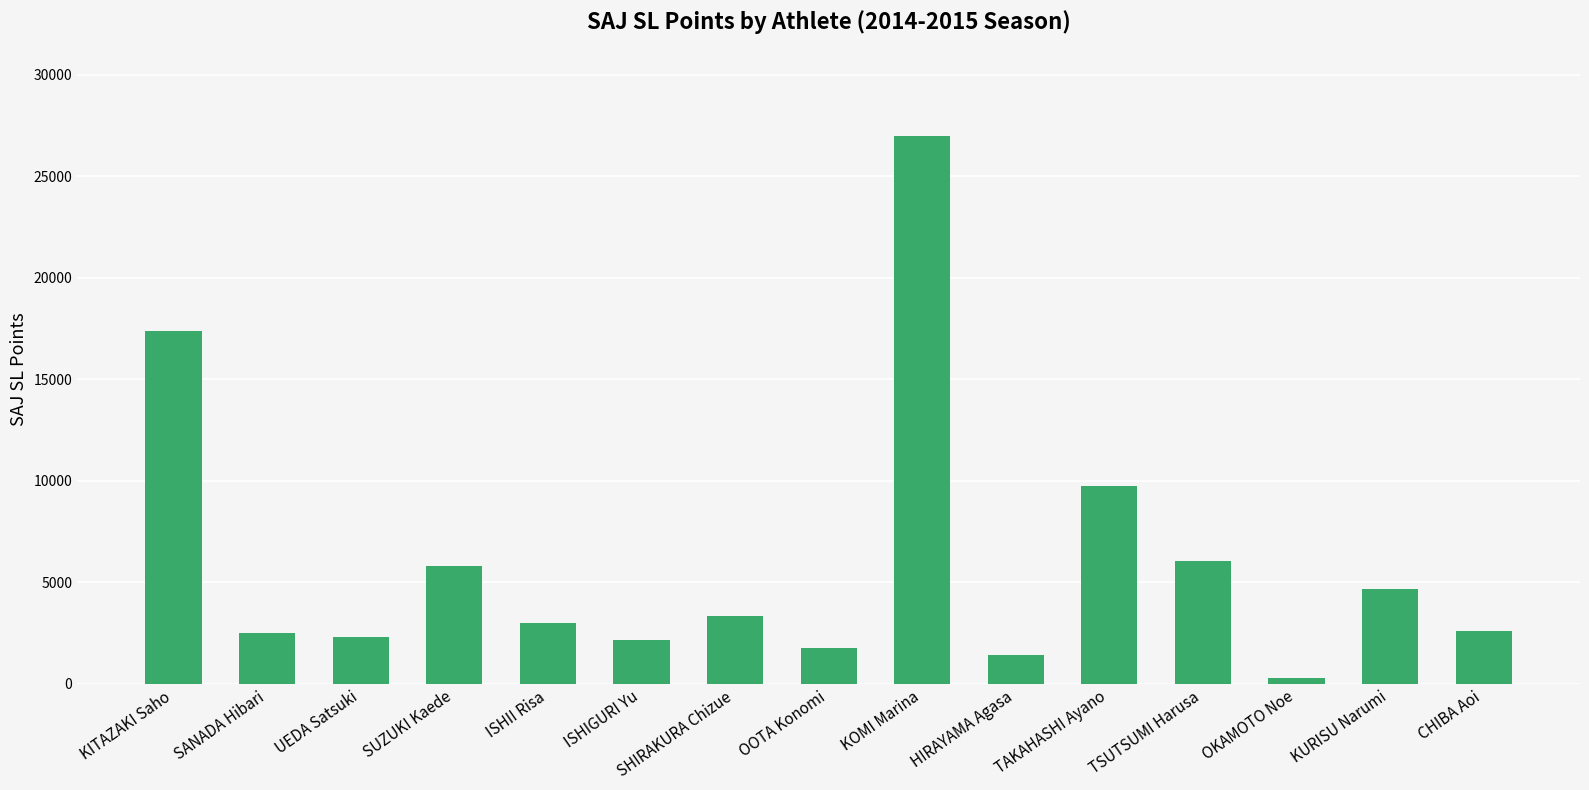

What is the difference between the second highest and second lowest values?

15938